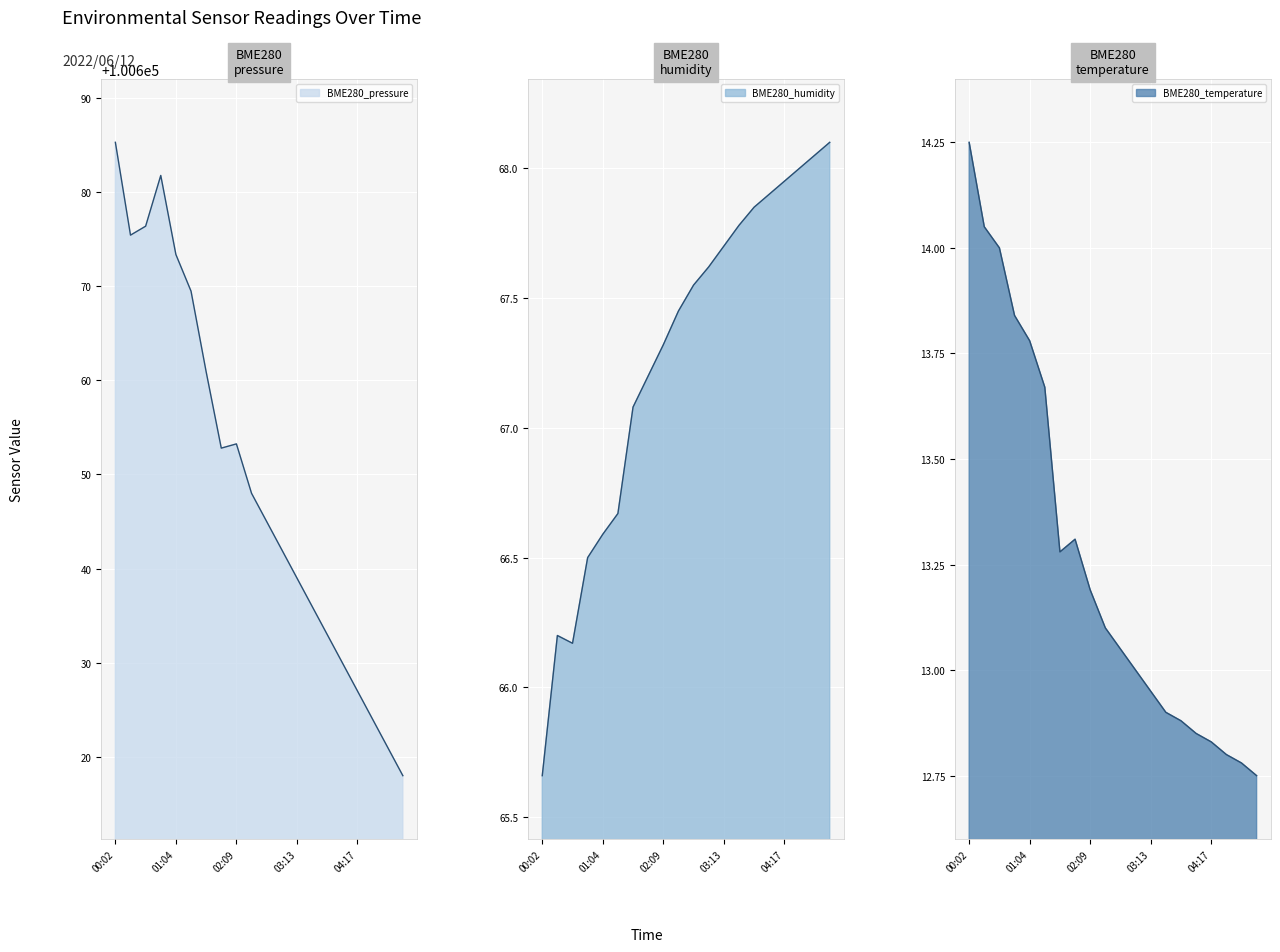

What is the average value of the BME280_humidity series?

67.3